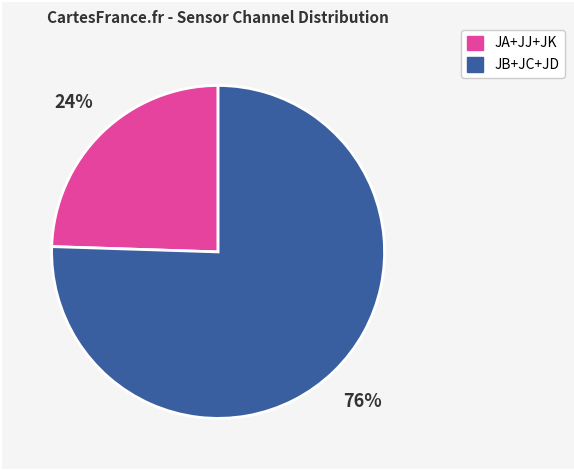

To the nearest percent, what is the average slice percentage?

50%